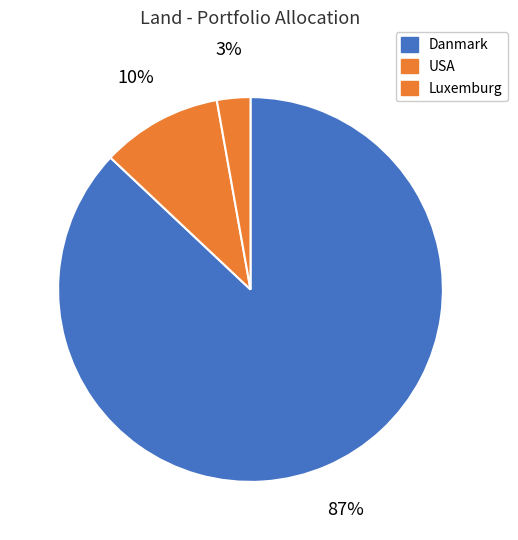

True or false: Danmark accounts for 10% of the total.

False